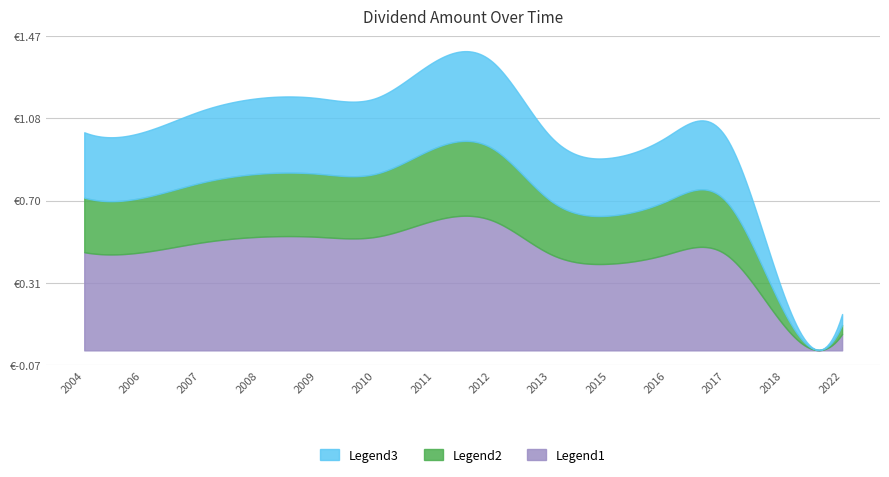

The value at 2012-05-24 is 1.4. True or false?

True